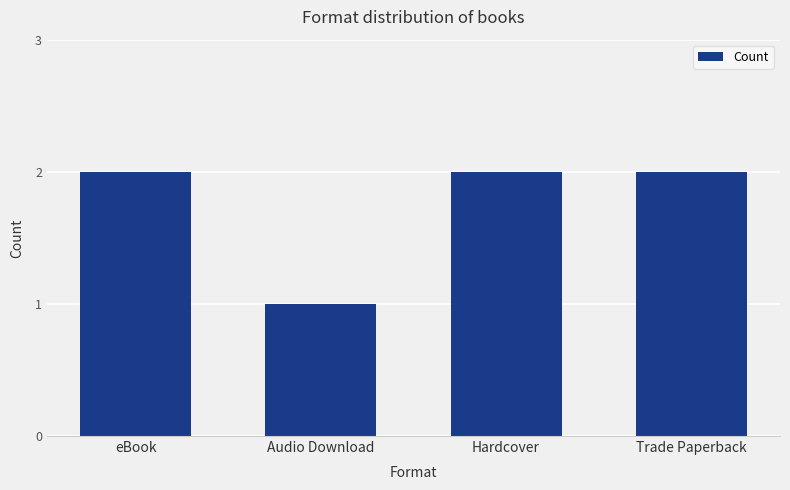

What is the ratio of the value at Audio Download to the value at Hardcover?

0.5